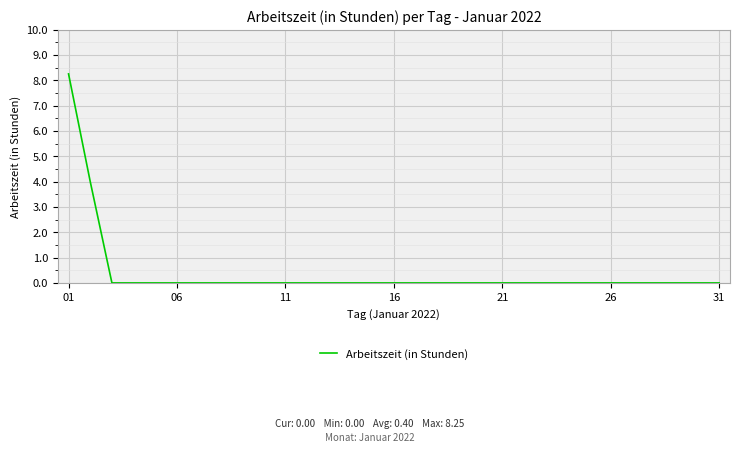

Is this an area chart (filled region under the line)?

No